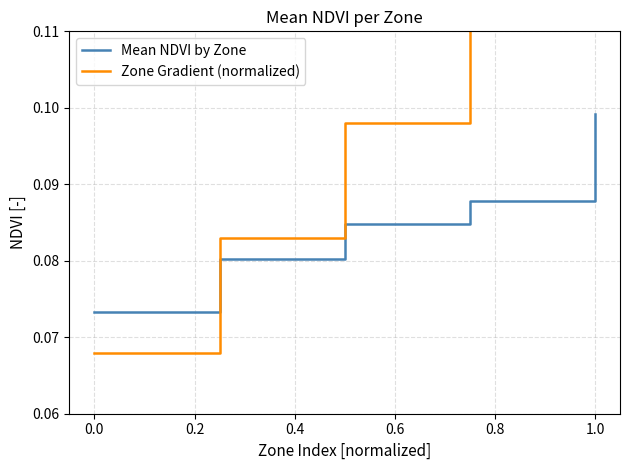

At which label does Mean NDVI by Zone reach its peak?

1.0